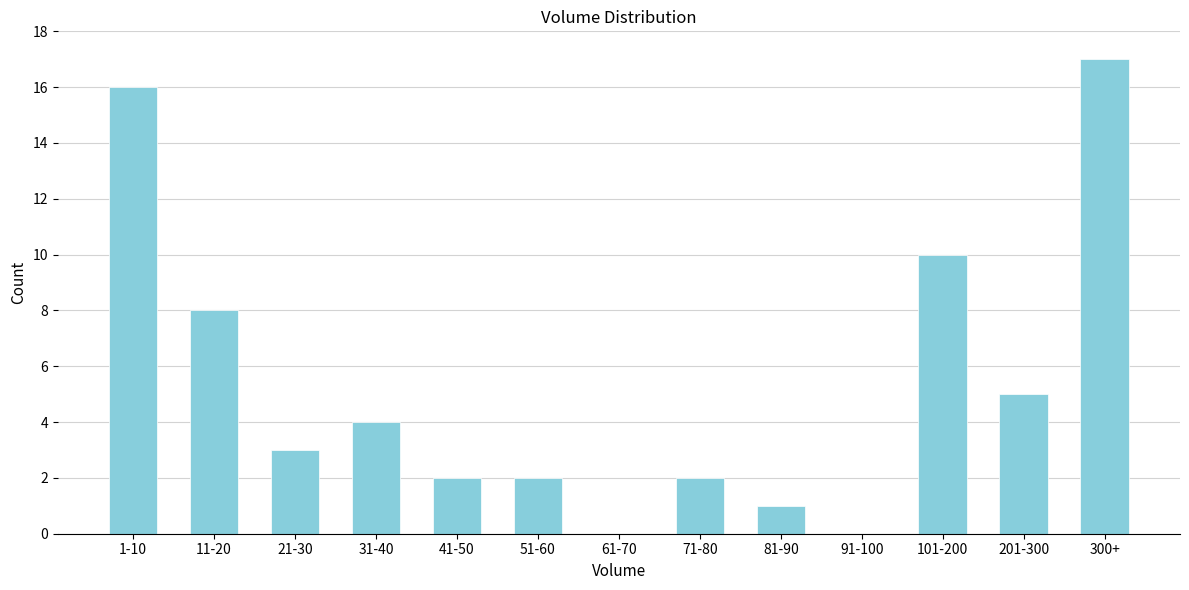

Reading left to right, list all the values displayed in this chart.

1-10=16	11-20=8	21-30=3	31-40=4	41-50=2	51-60=2	61-70=0	71-80=2	81-90=1	91-100=0	101-200=10	201-300=5	300+=17